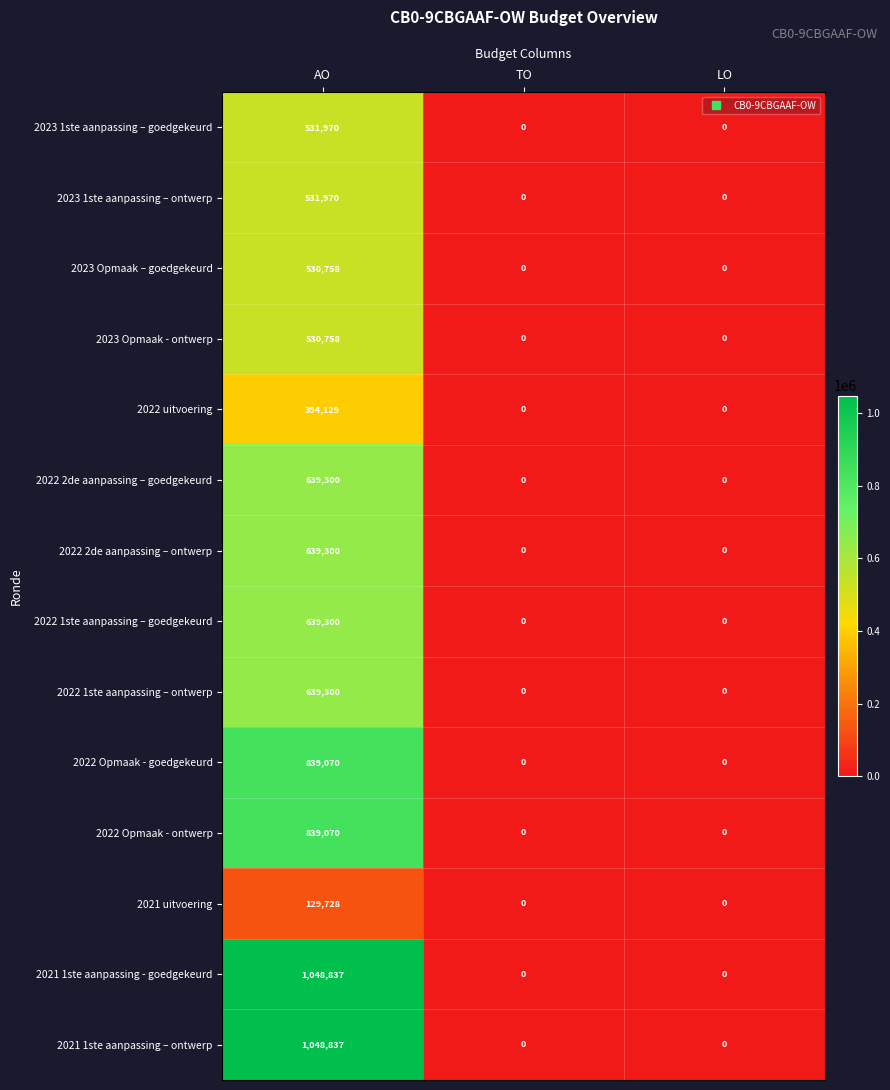

At which category is the sum across all series the highest?

AO